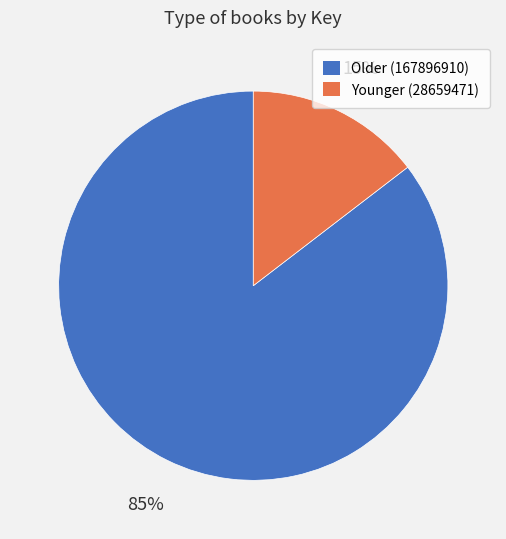

Which slice is the largest?

Older (167896910)